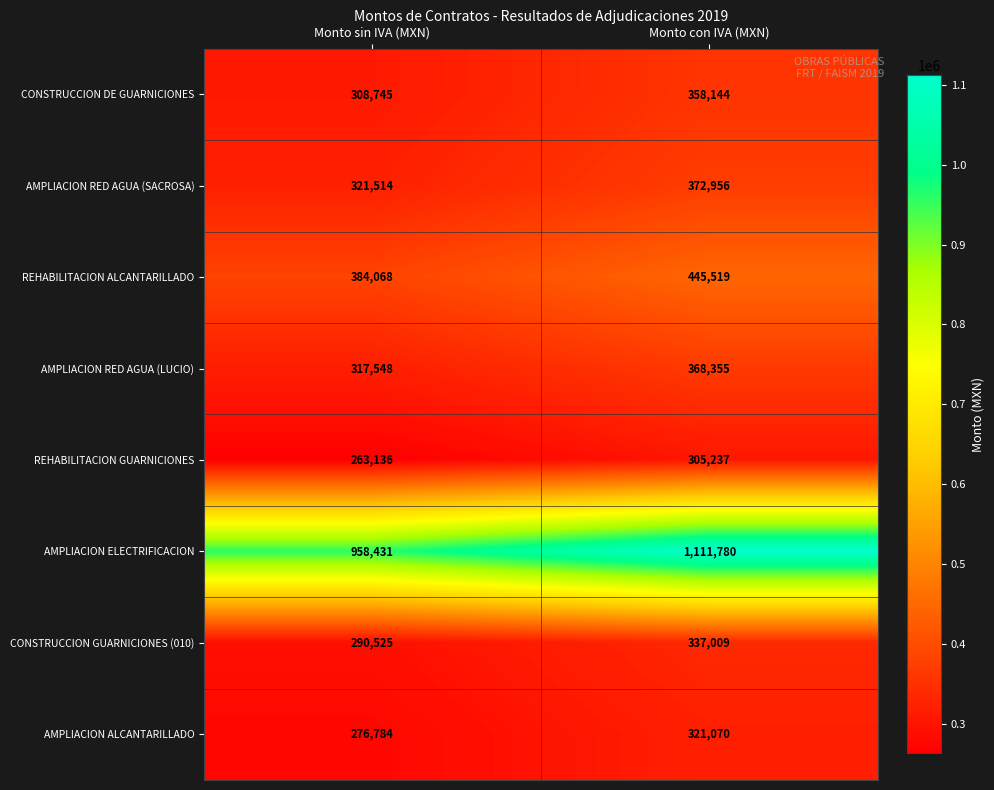

Reading left to right, list all the values displayed in this chart.

CONSTRUCCION DE GUARNICIONES: Monto sin IVA (MXN)=308745	Monto con IVA (MXN)=358144
AMPLIACION RED AGUA (SACROSA): Monto sin IVA (MXN)=321514	Monto con IVA (MXN)=372956
REHABILITACION ALCANTARILLADO: Monto sin IVA (MXN)=384068	Monto con IVA (MXN)=445519
AMPLIACION RED AGUA (LUCIO): Monto sin IVA (MXN)=317548	Monto con IVA (MXN)=368355
REHABILITACION GUARNICIONES: Monto sin IVA (MXN)=263136	Monto con IVA (MXN)=305237
AMPLIACION ELECTRIFICACION: Monto sin IVA (MXN)=958431	Monto con IVA (MXN)=1111780
CONSTRUCCION GUARNICIONES (010): Monto sin IVA (MXN)=290525	Monto con IVA (MXN)=337009
AMPLIACION ALCANTARILLADO: Monto sin IVA (MXN)=276784	Monto con IVA (MXN)=321070